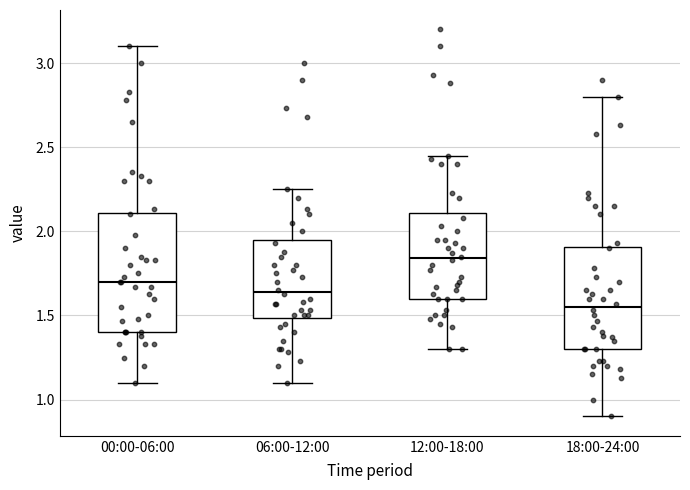

Reading left to right, read every box against the y-axis: the position of its median line, the range the box covers, and the ends of its whiskers. The values are not printed on the chart, so give them approximately, as read against the axis.

00:00-06:00: median 1.70, box 1.40 to 2.10, whiskers 1.10 to 3.10
06:00-12:00: median 1.65, box 1.50 to 1.95, whiskers 1.10 to 2.25
12:00-18:00: median 1.85, box 1.60 to 2.10, whiskers 1.30 to 2.45
18:00-24:00: median 1.55, box 1.30 to 1.90, whiskers 0.90 to 2.80